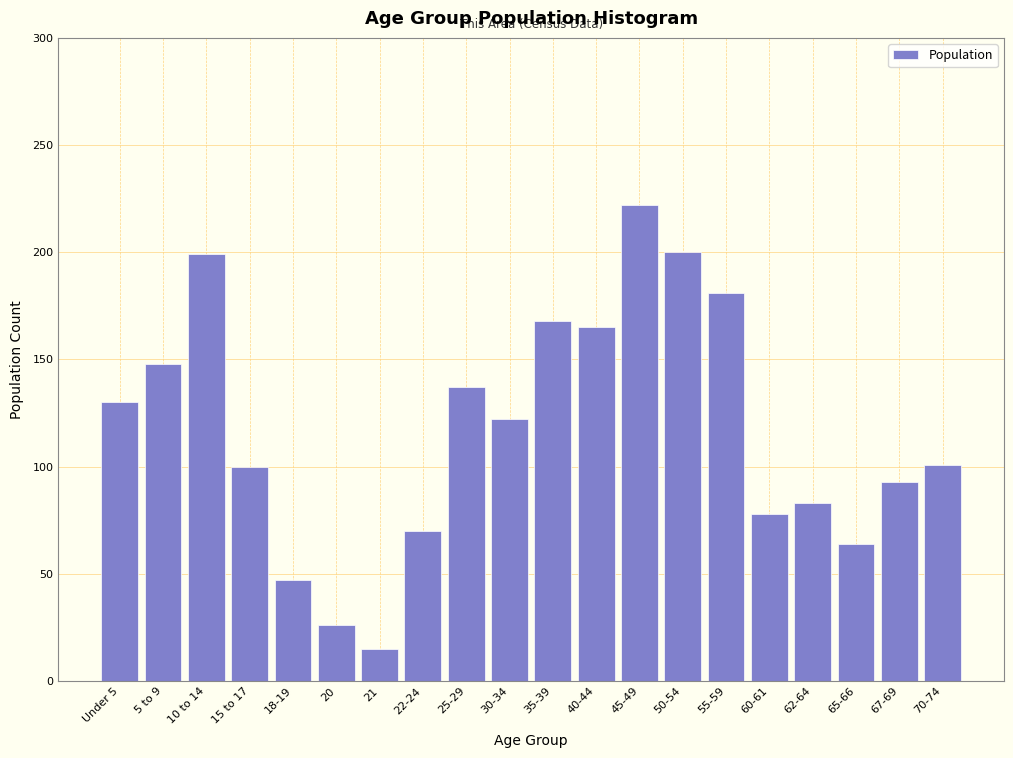

What is the change in value from 62-64 to 67-69?

+10